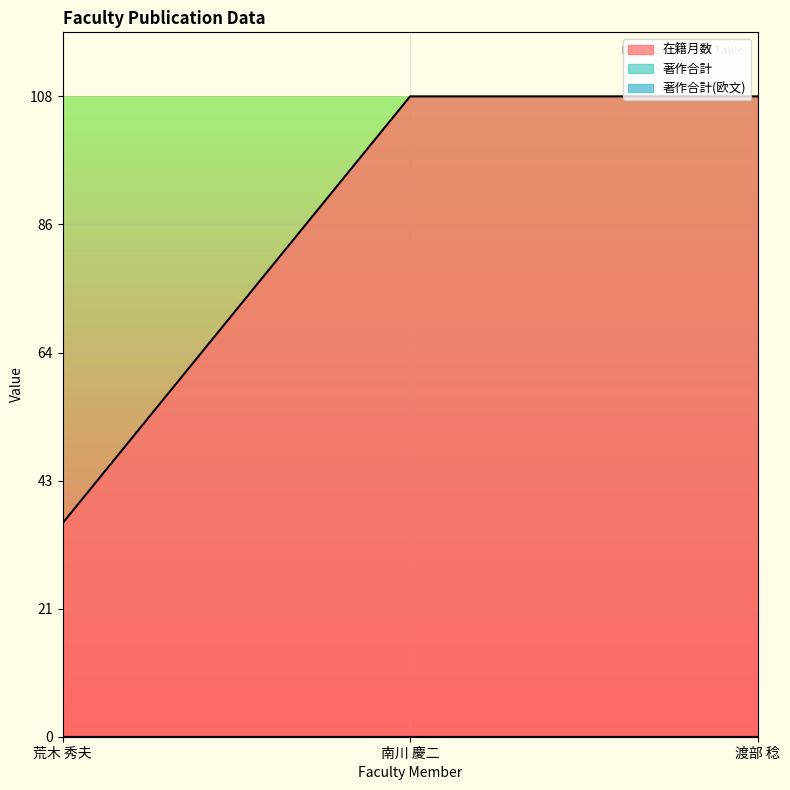

How many distinct data groups are displayed?

3